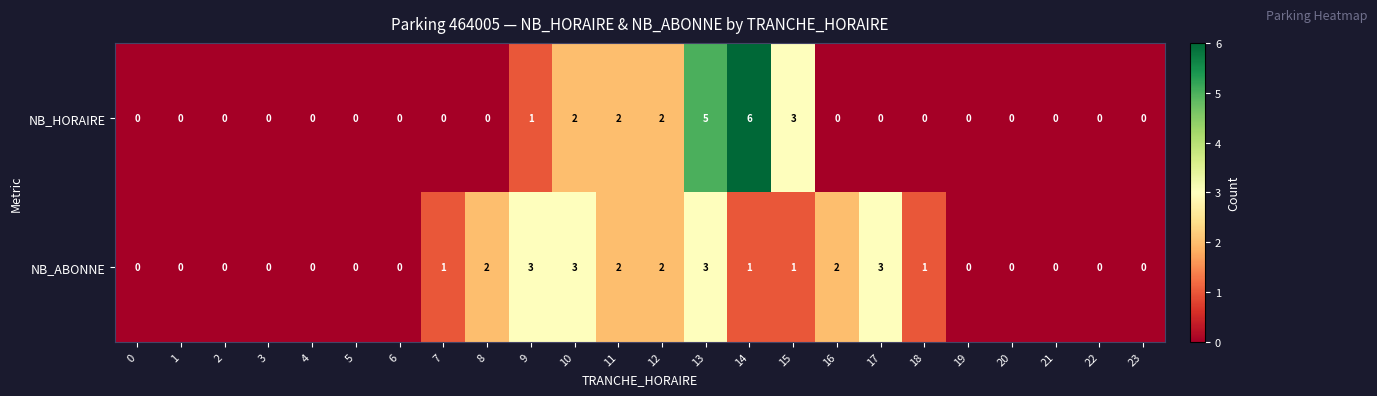

What is the sum of the NB_ABONNE values at 13 and 10?

6